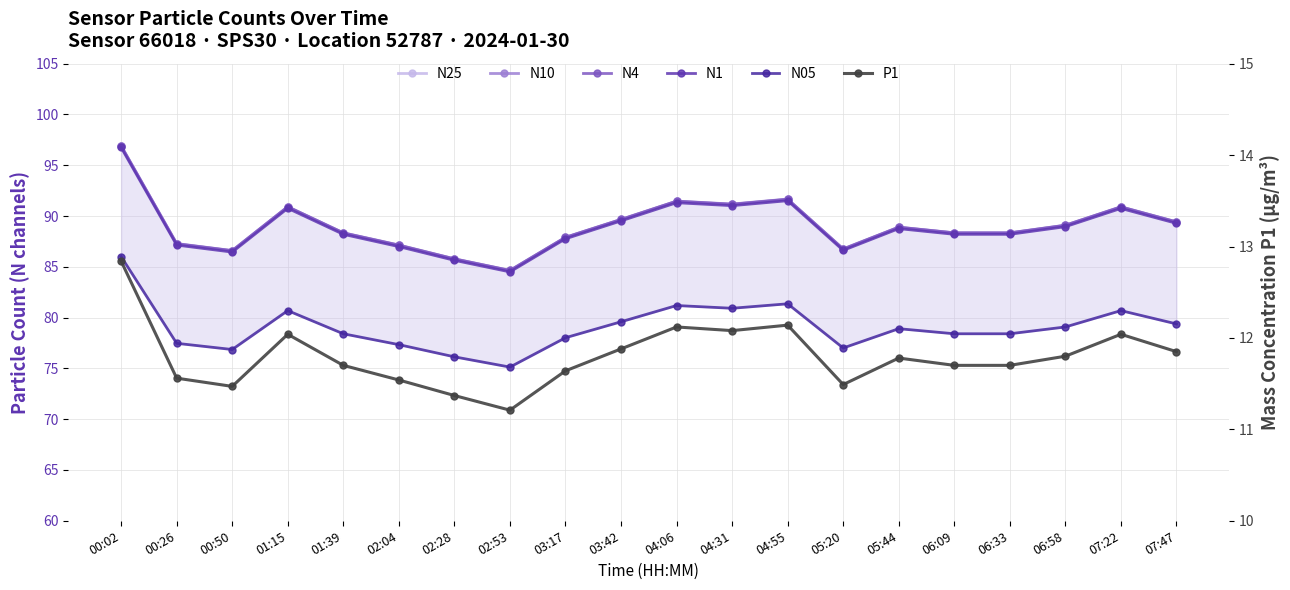

The N05 series shows 36.1 at 04:31. True or false?

False